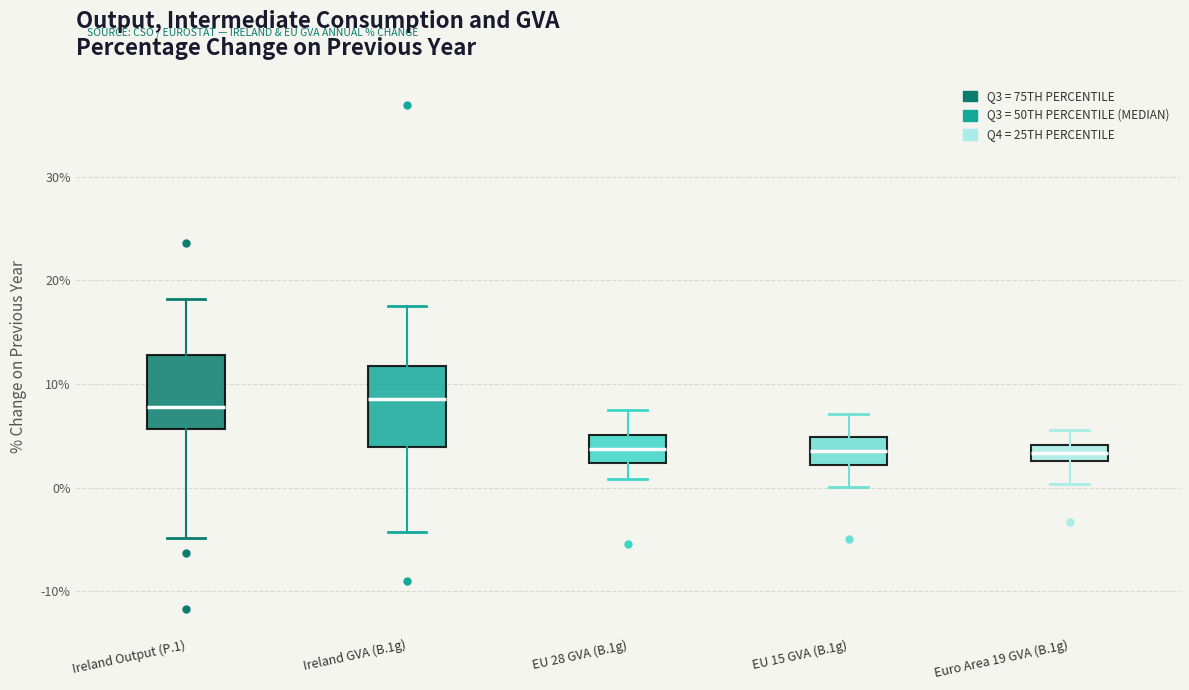

Where does the upper whisker of the box for EU 28 GVA (B.1g) end on the y-axis? The values are not printed on the chart, so give them approximately, as read against the axis.

7